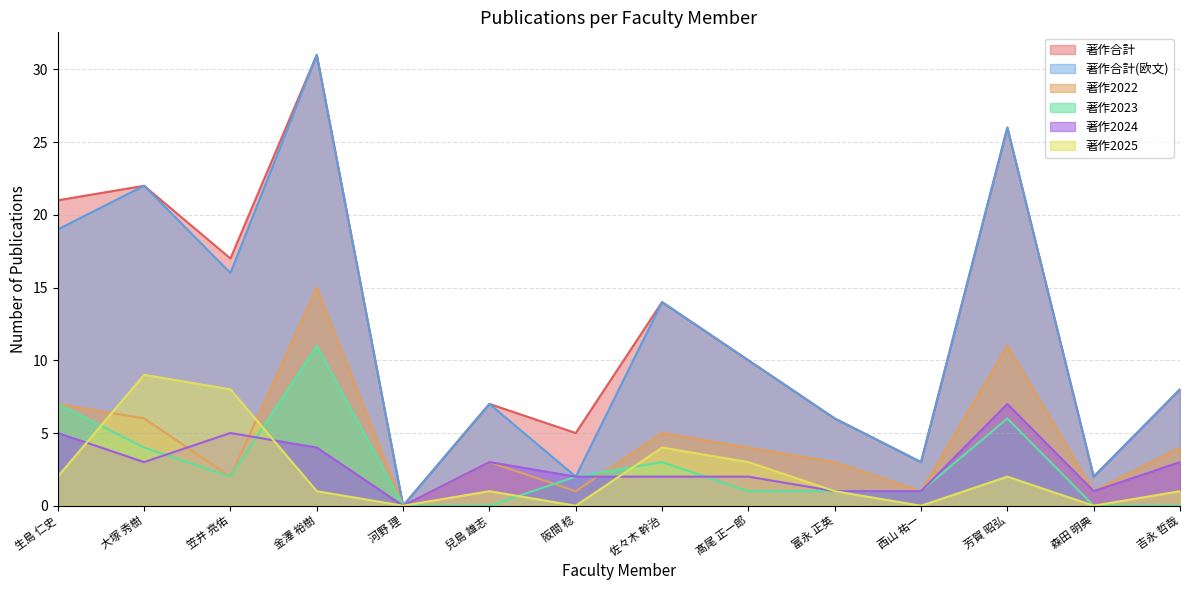

How many data points in 著作2022 are less than 4?

7